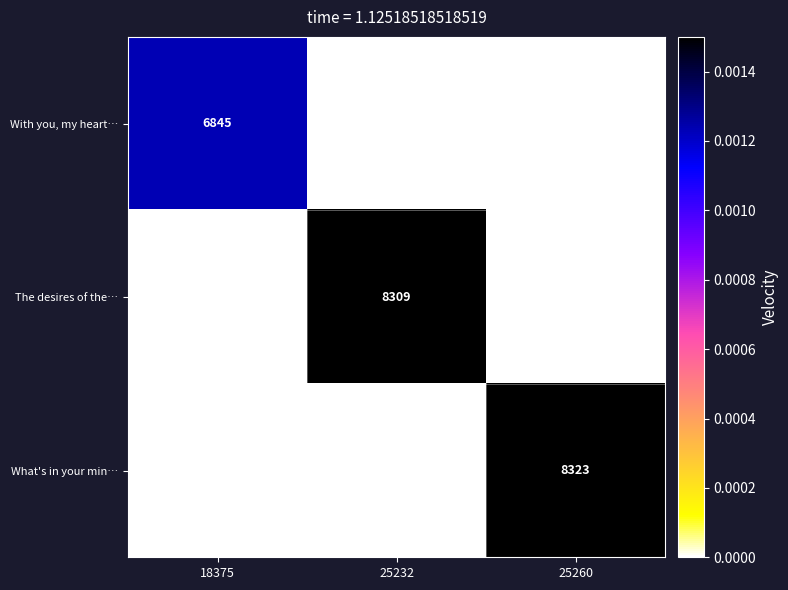

The What's in your min… series shows 13863 at 25260. True or false?

False